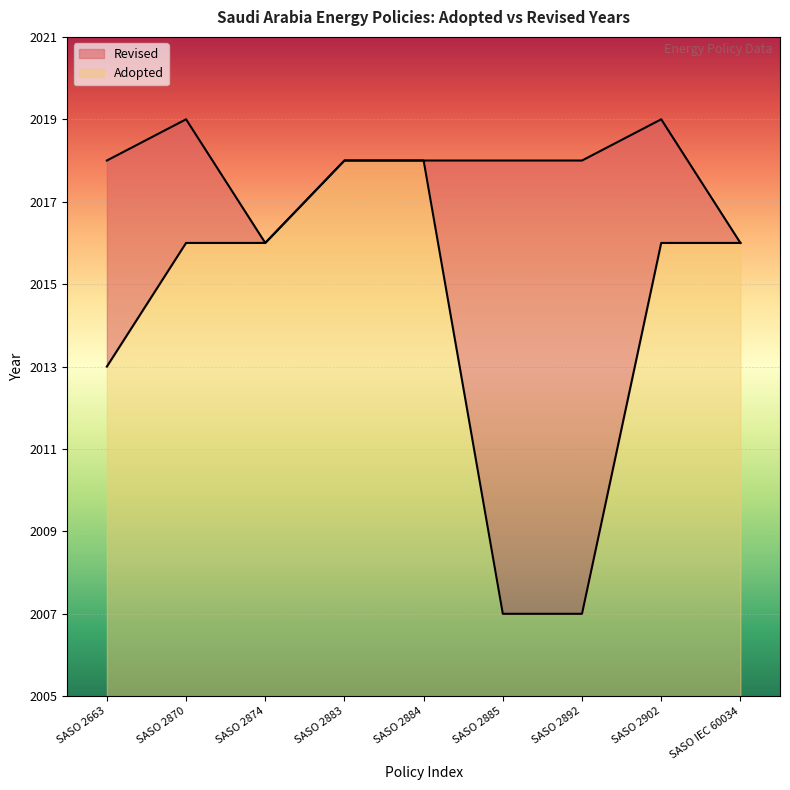

What is the smallest value displayed?

2007